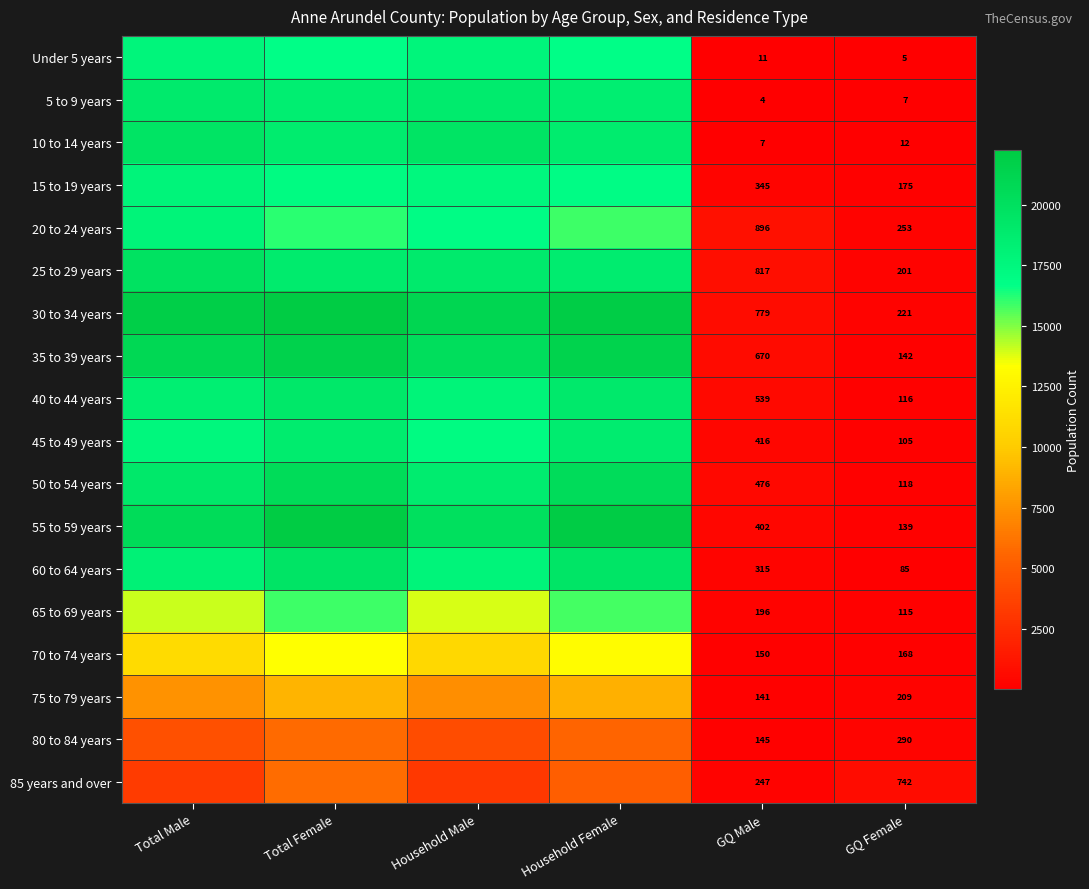

Count the number of categories in the chart.

6